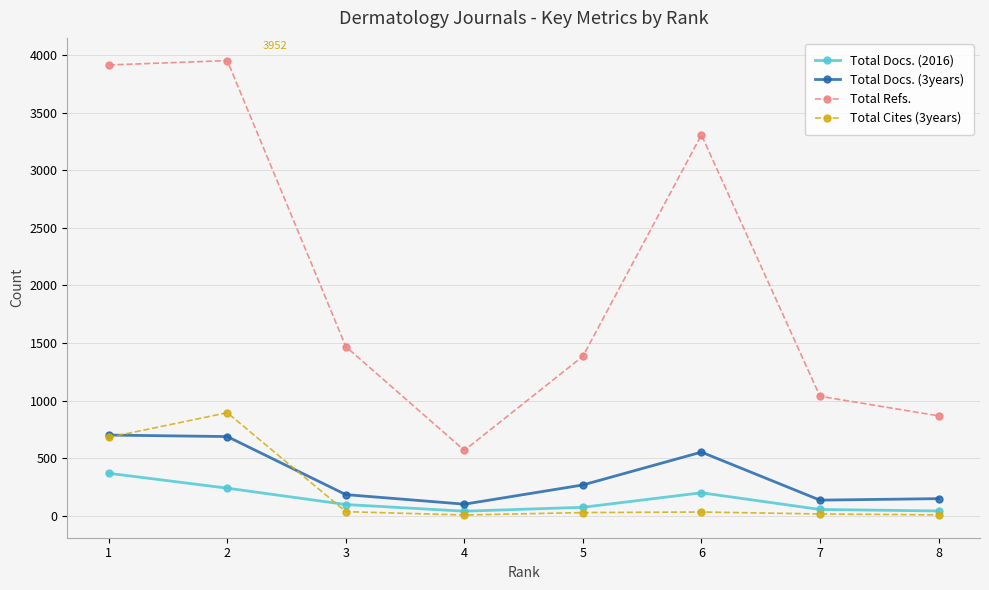

True or false: Total Docs. (2016) has more than 2 points higher than both neighbors.

False